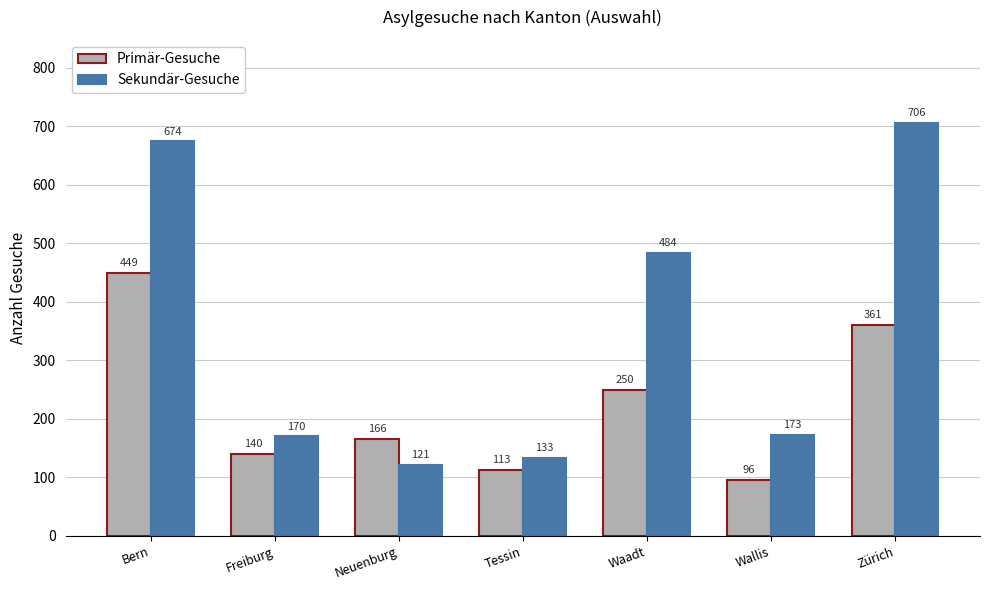

How many groups of bars are there?

7